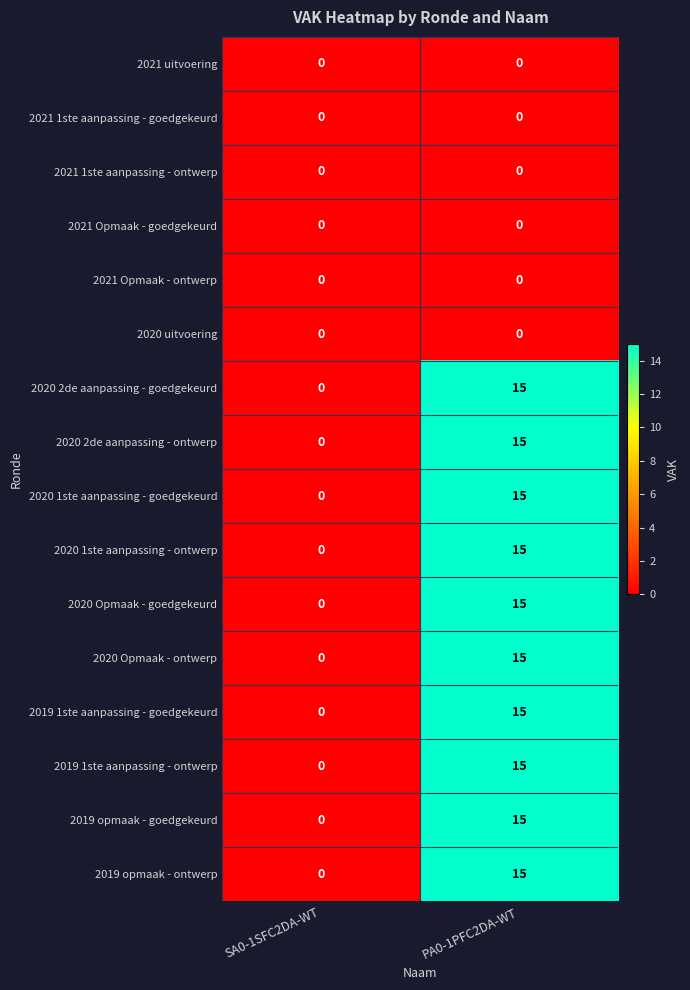

What is the average value of the 2020 Opmaak - goedgekeurd series?

8